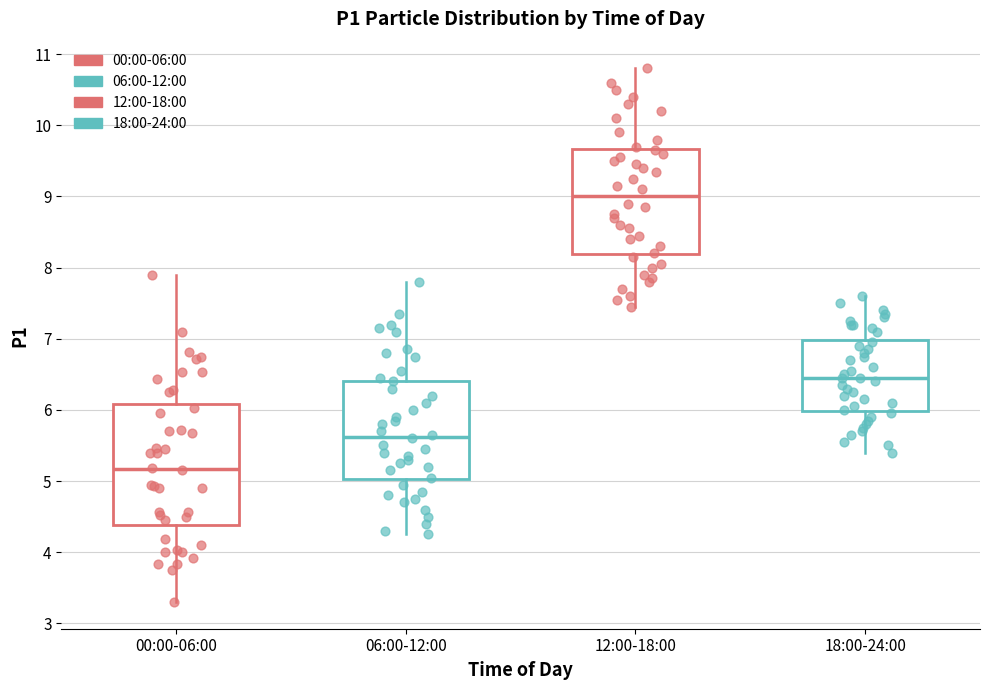

Which box is the tallest, from its lower edge to its upper edge?

00:00-06:00